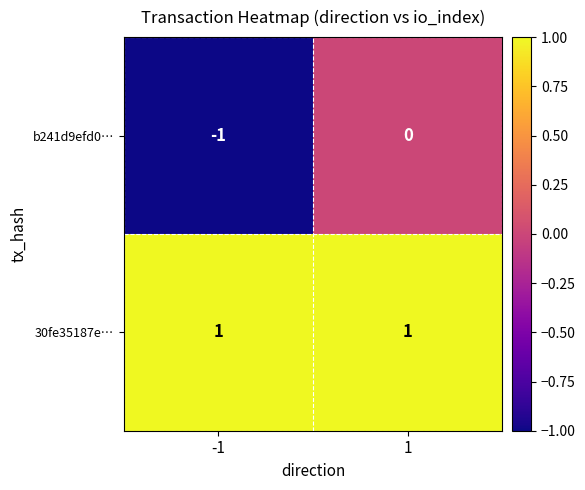

List the series in order of their peak value, highest first.

30fe35187e…, b241d9efd0…